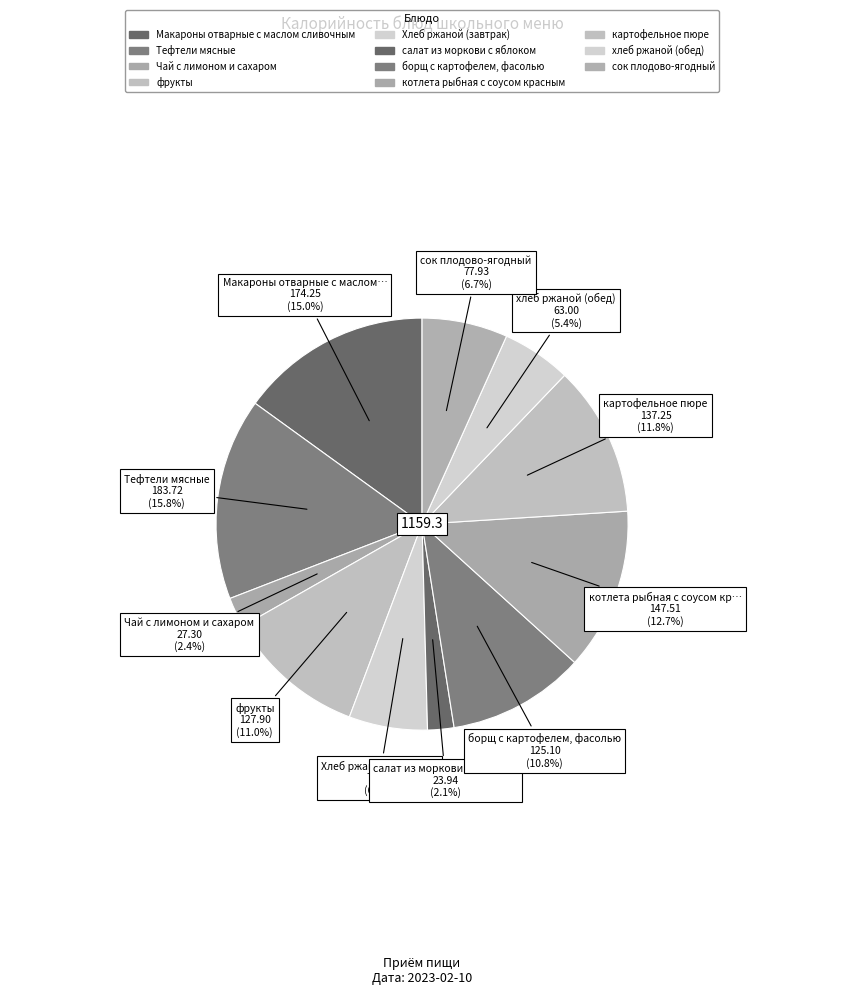

Count the number of slices in the pie.

11